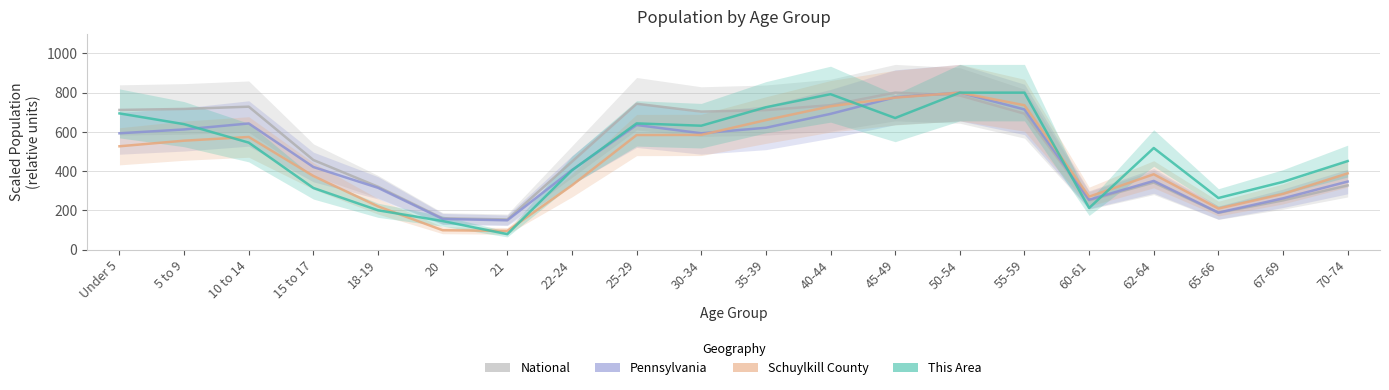

At how many categories does at least one series exceed 404?

14